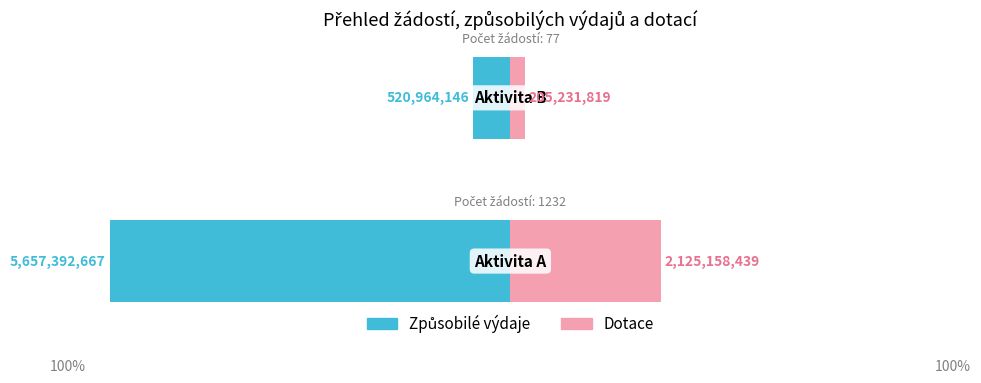

Between −100 and −150, which is larger?

−100